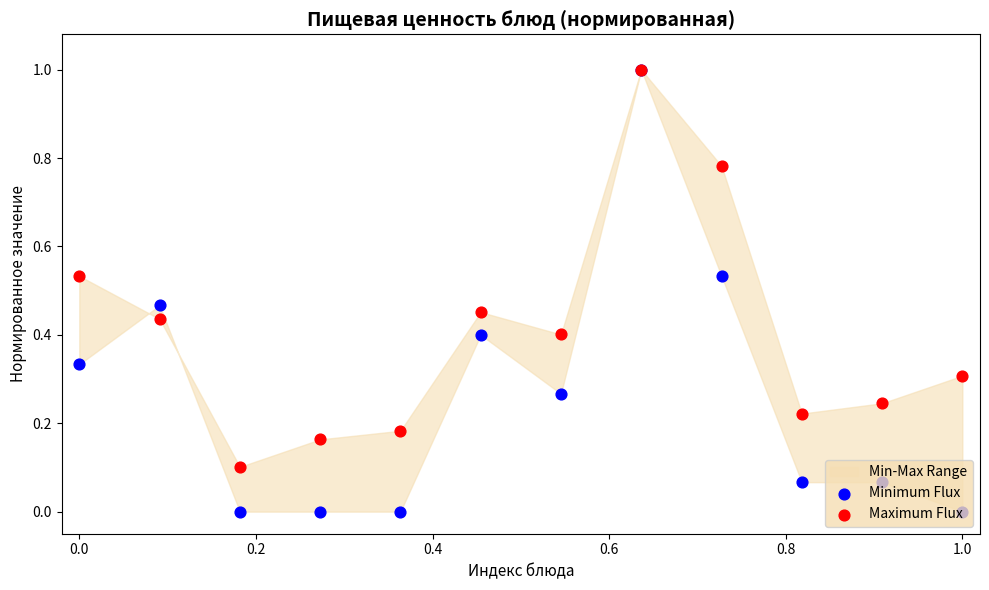

At how many categories does at least one series exceed 0?

12